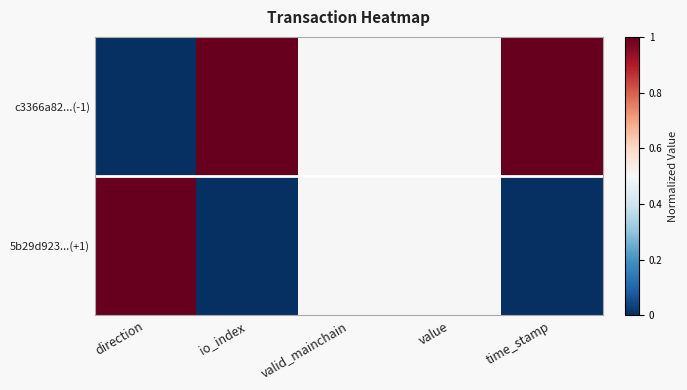

What is the total value across all series at value?

1.0